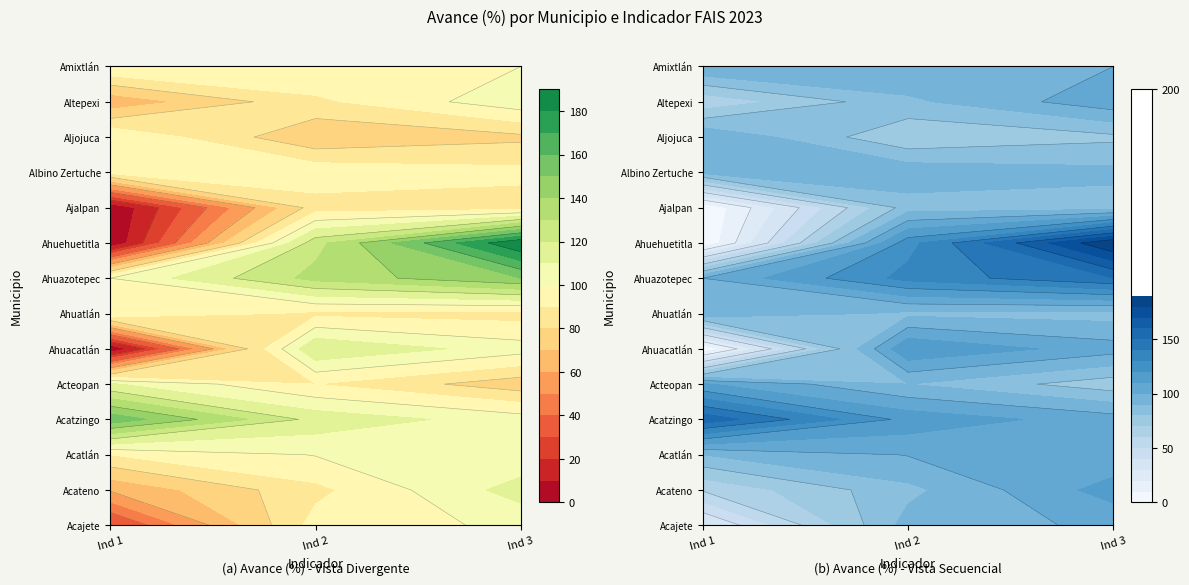

The Ahuacatlán series shows 50.0 at 181467 - Contribución. True or false?

False